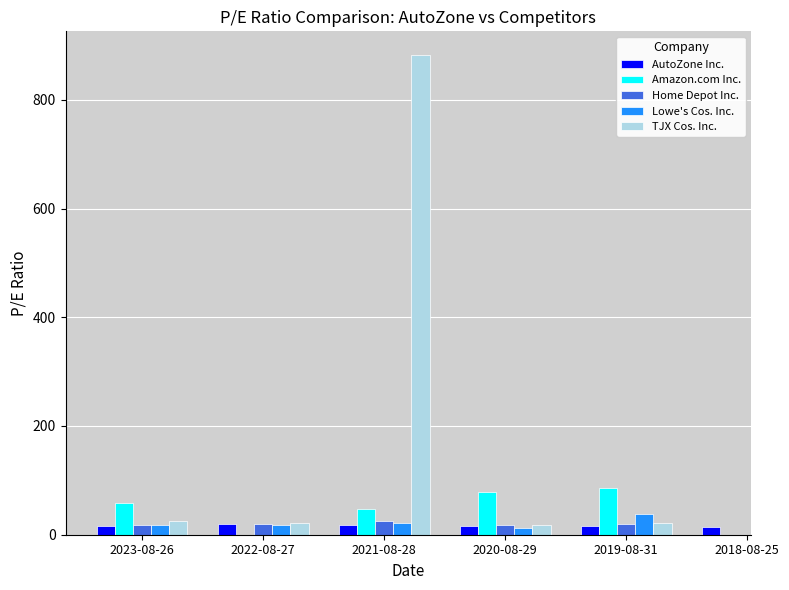

Which series has the widest spread of values?

TJX Cos. Inc.